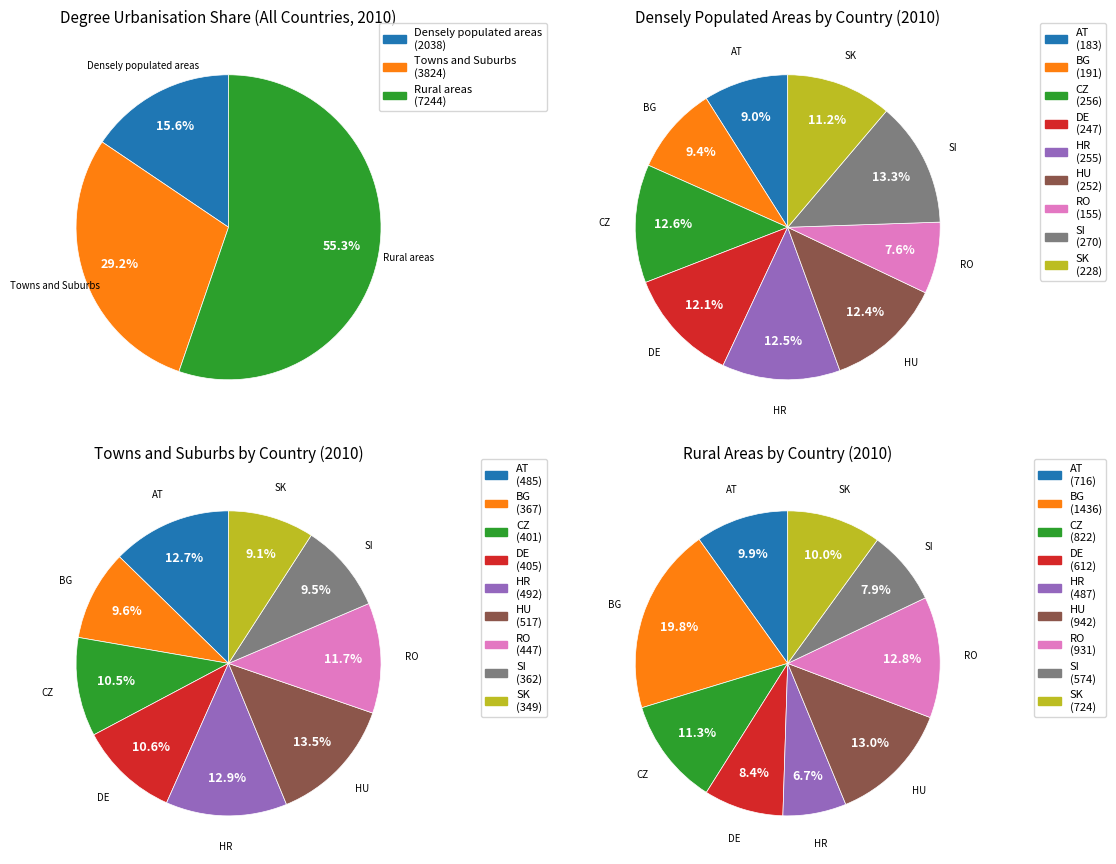

What percentage is the SI slice, to the nearest percent?

8%